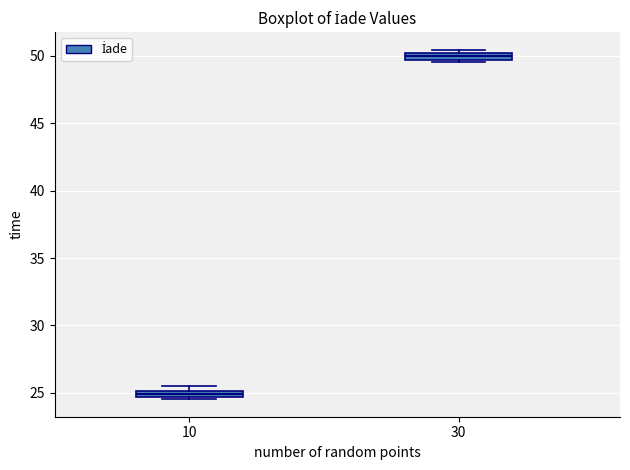

Where is the upper edge of the box at x = 10 on the y-axis? The values are not printed on the chart, so give them approximately, as read against the axis.

25.0